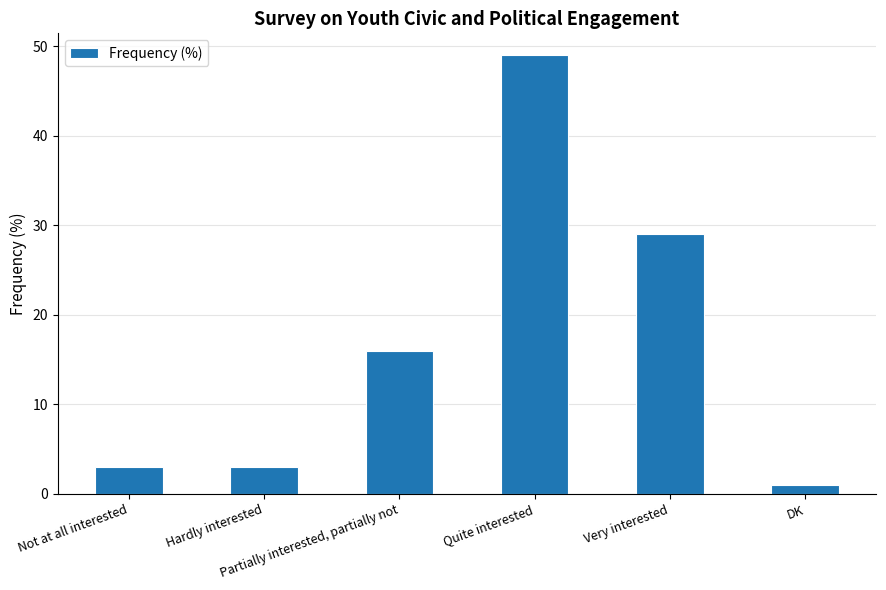

What is the average value?

17